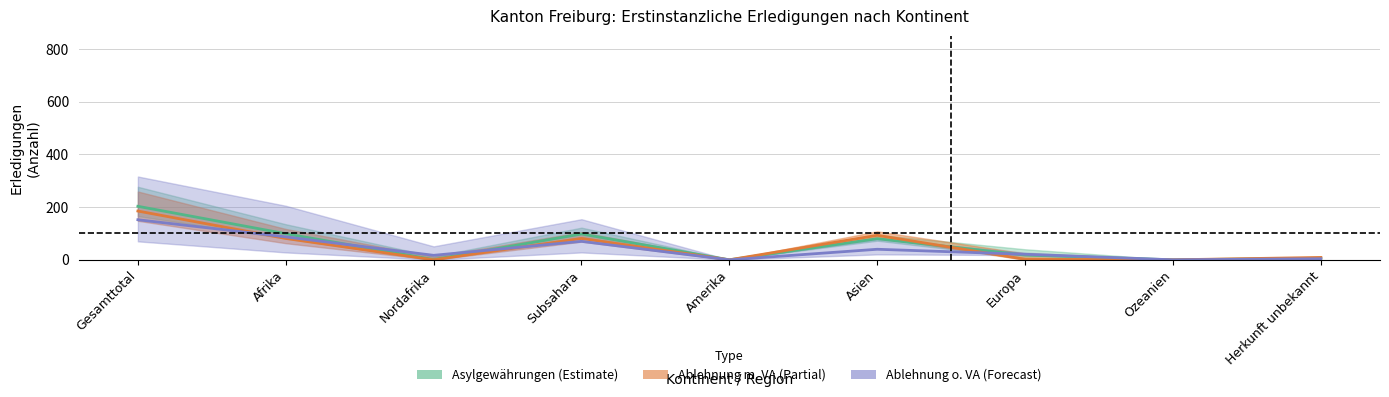

Count the number of categories in the chart.

9